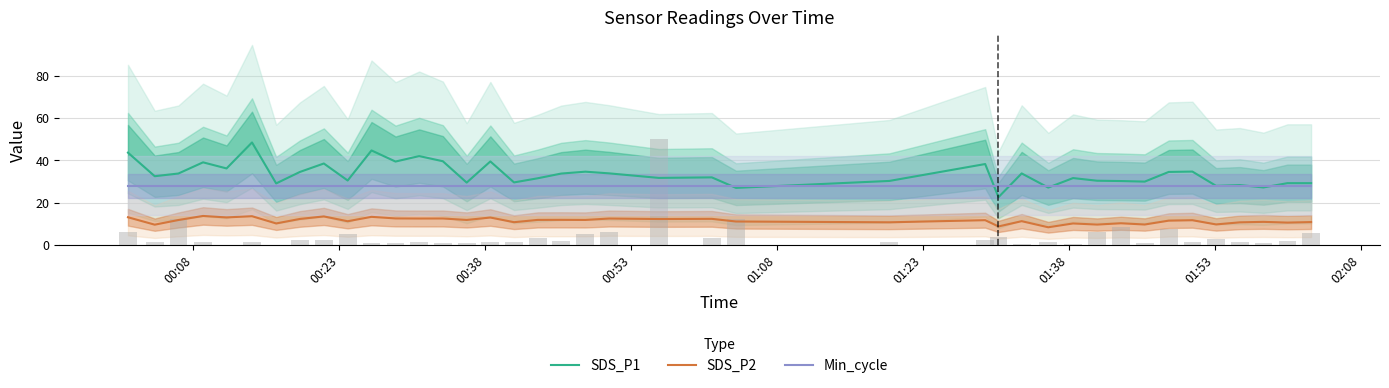

What is the lowest value of the SDS_P1 series?

22.6